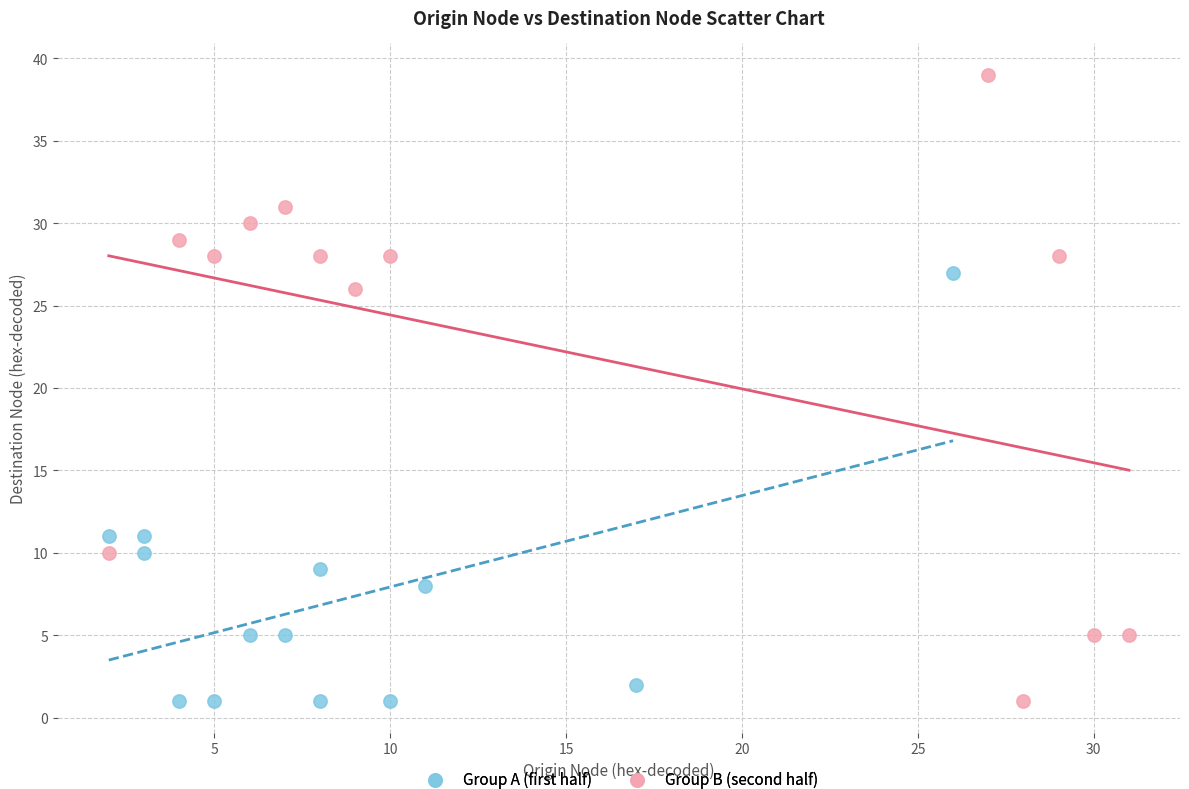

Which series reaches the maximum Y coordinate?

Group B (second half)